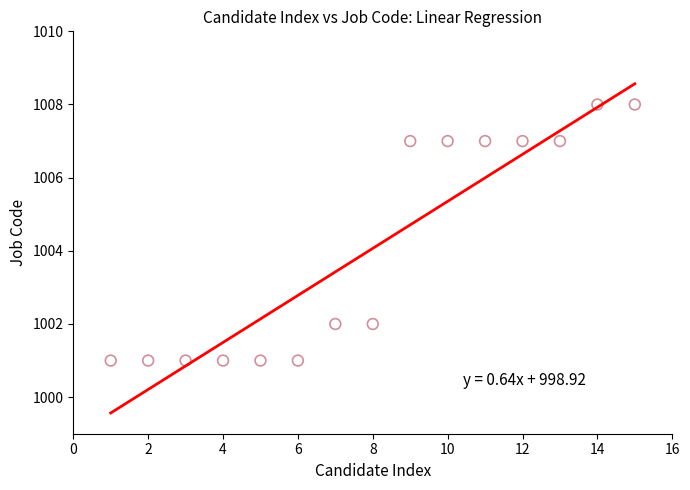

What is the range of X values (max minus min)?

14